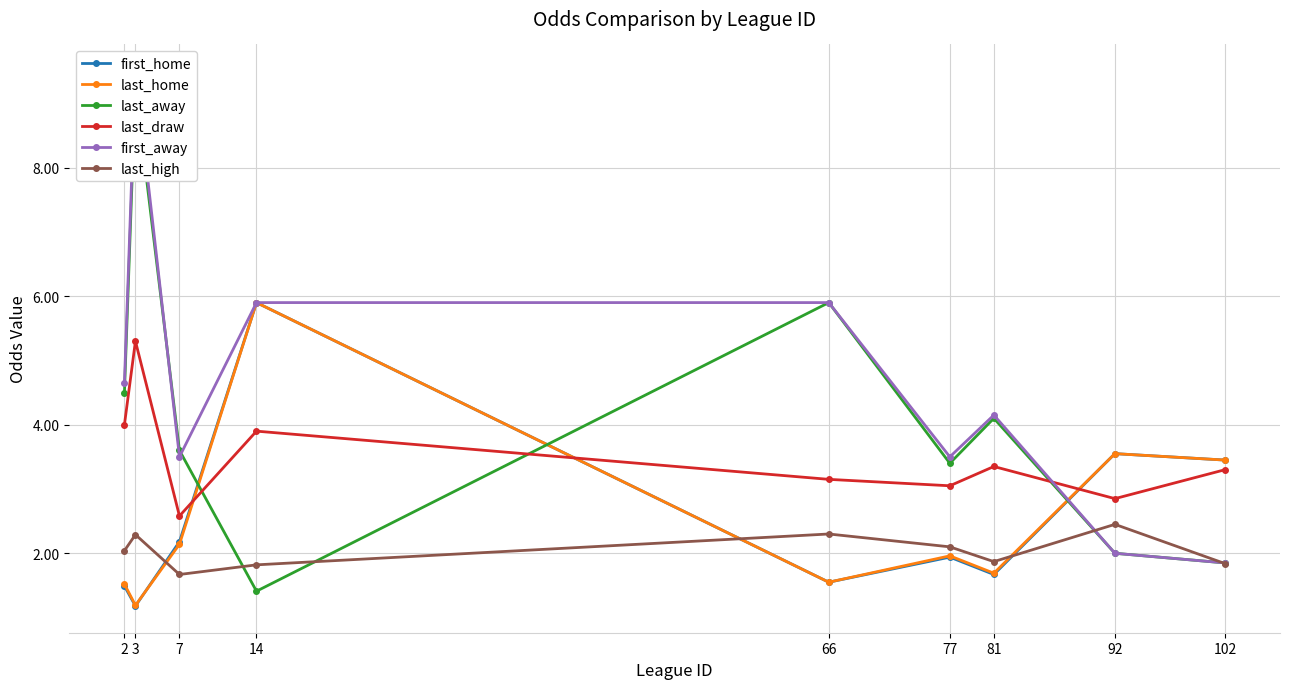

Rank the series by their maximum value, from highest to lowest.

first_away, last_away, first_home, last_home, last_draw, last_high